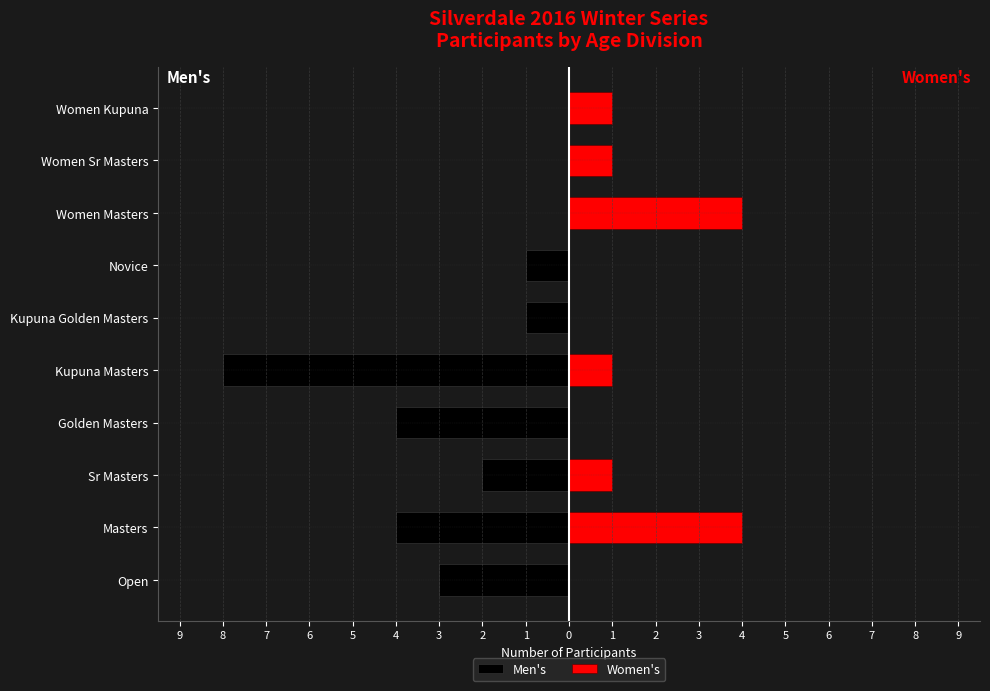

What is the value of the Men's bar at the 3rd from the left?

-2